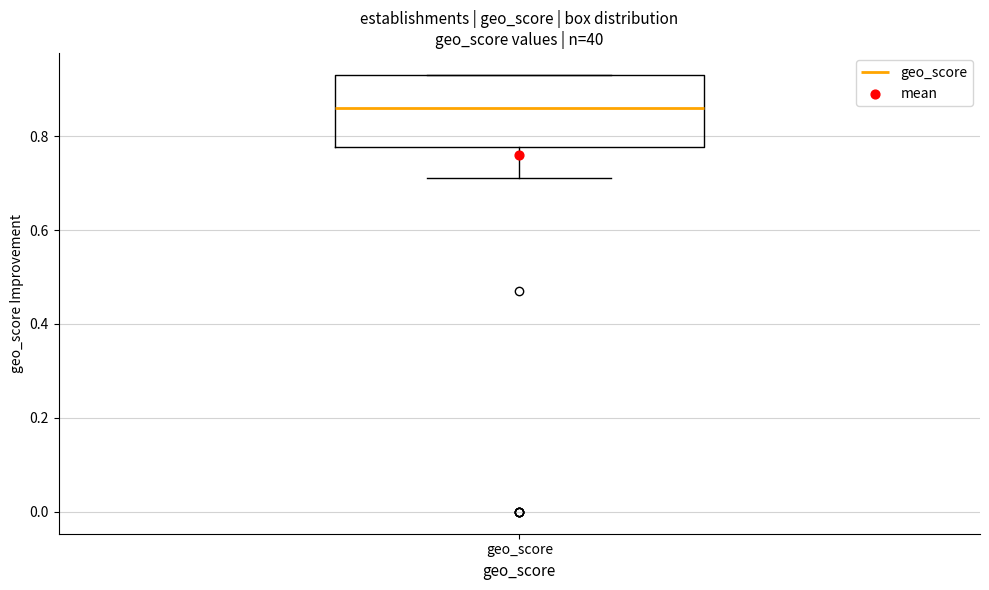

Transcribe this box plot: give where the median line is, the range the box spans, and where the two whiskers end, as read against the y-axis. The values are not printed on the chart, so give them approximately, as read against the axis.

median 0.86, box 0.78 to 0.94, whiskers 0.72 to 0.94